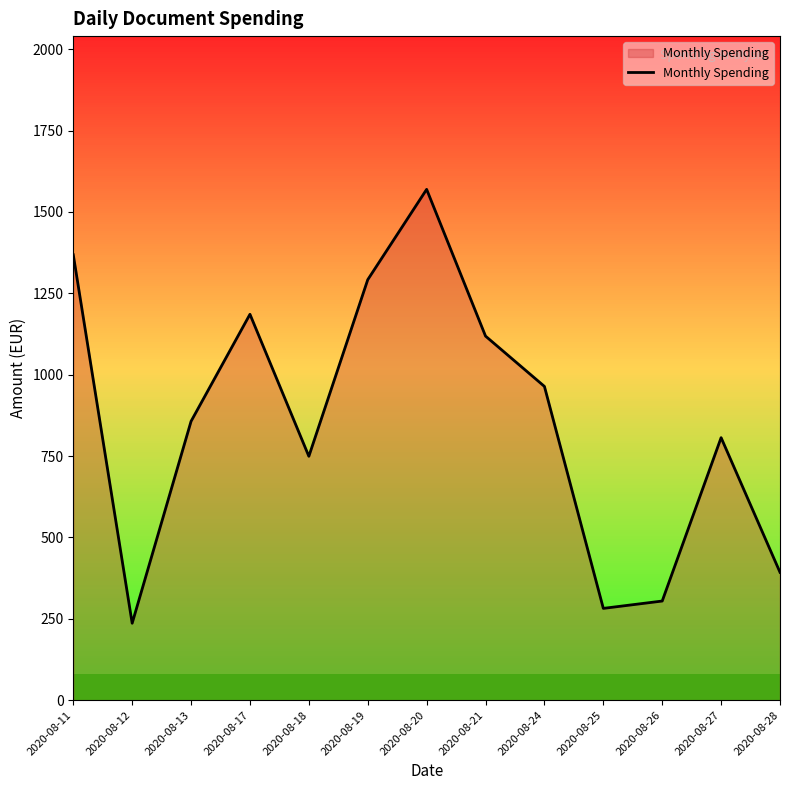

How many interior local valleys (lower than both neighbors) does the data have?

3